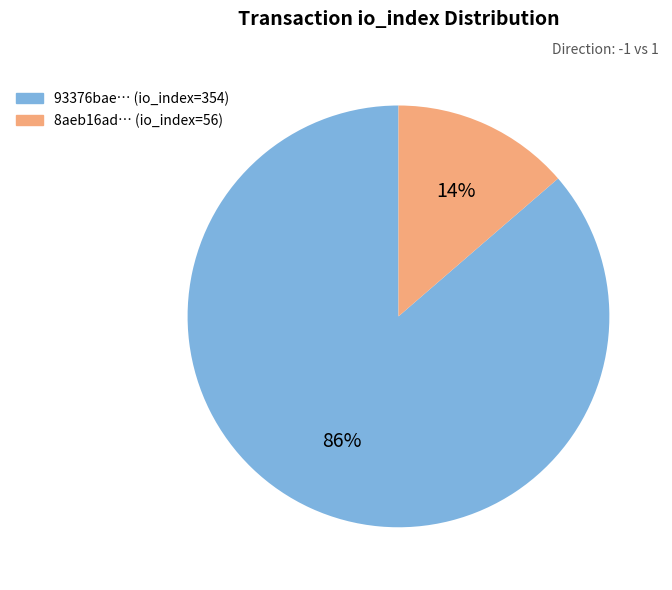

To the nearest percent, what is the average slice percentage?

50%